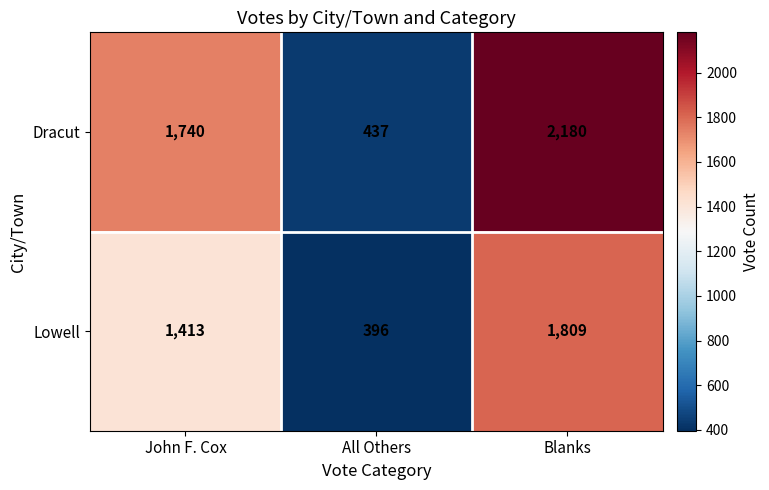

True or false: Lowell has a value of 692 at All Others.

False